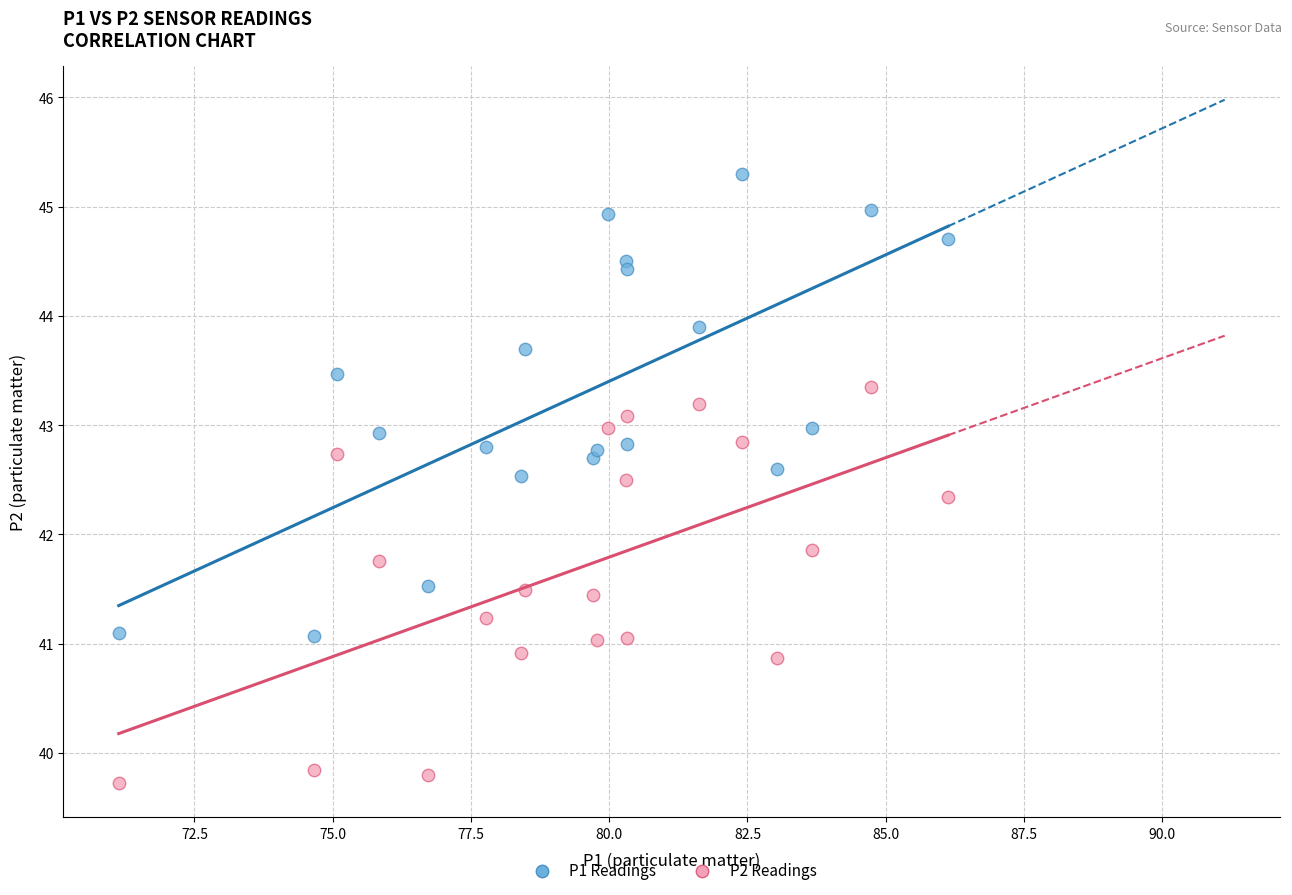

Across all data points, what is the range of Y values (max minus min)?

5.6